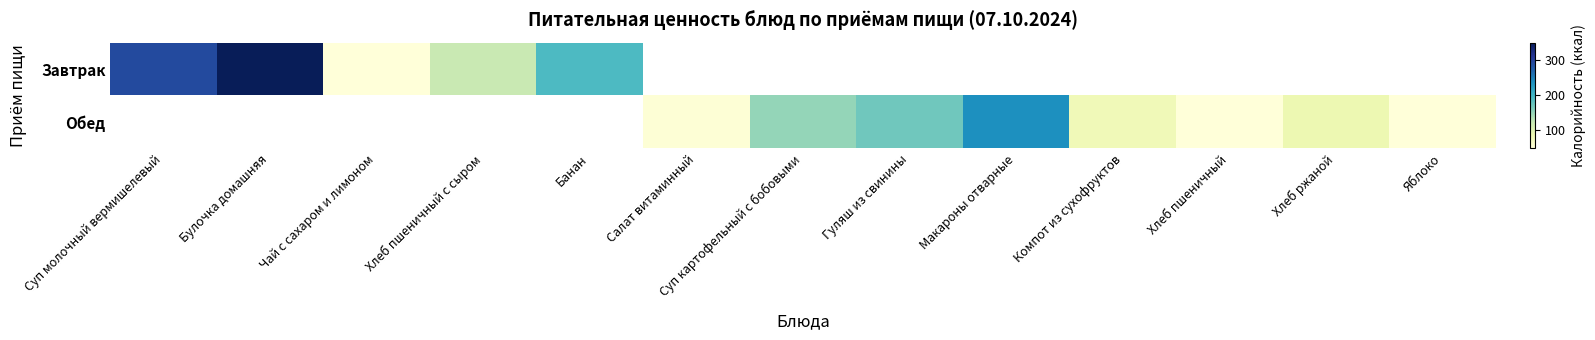

Which series changed the most between Салат витаминный and Компот из сухофруктов?

Обед